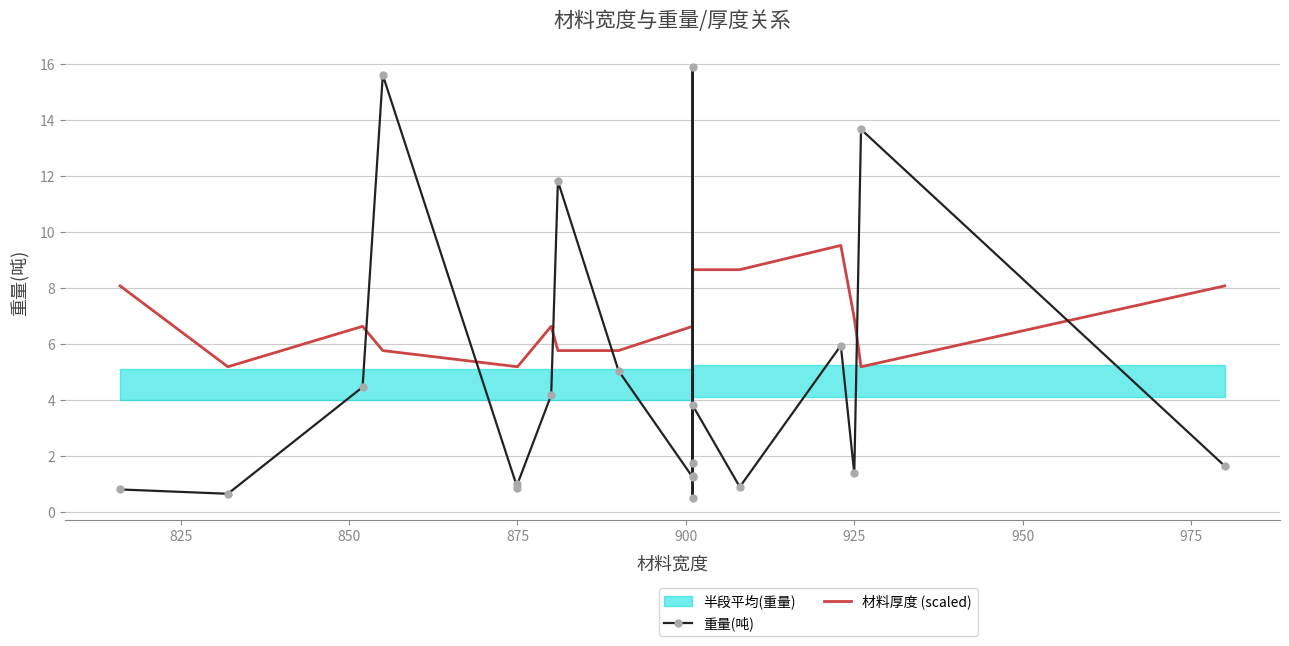

True or false: 重量(吨) and 材料厚度 (scaled) cross at least once.

True